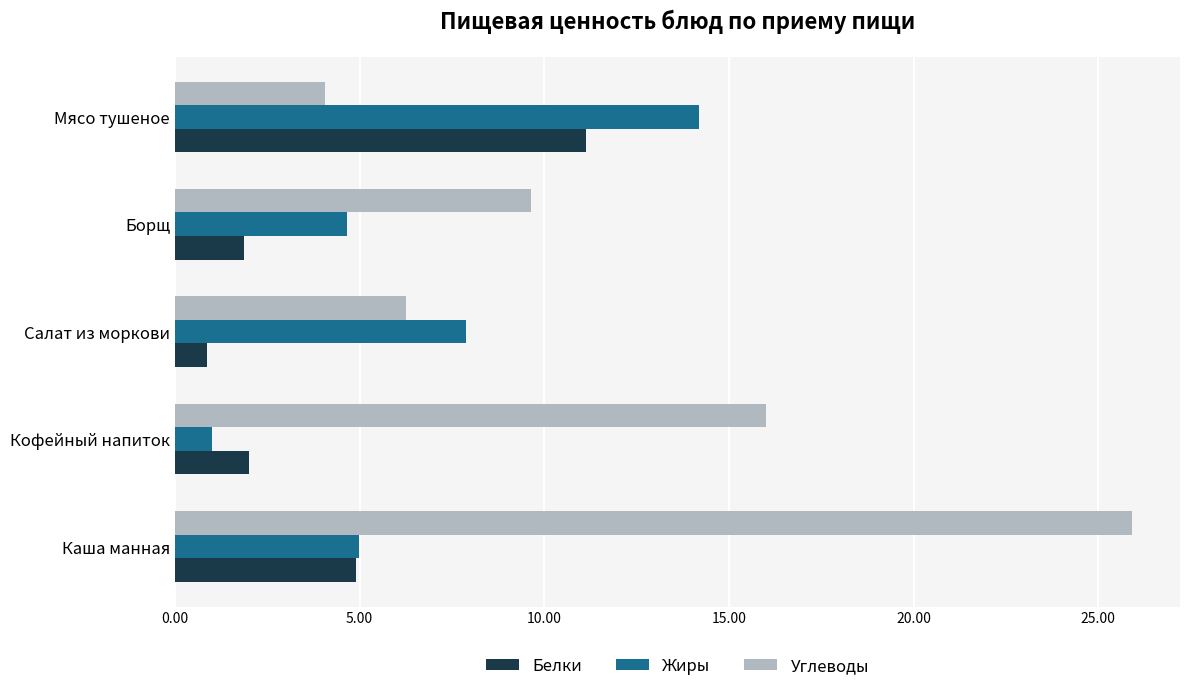

List the series in order of their overall mean, lowest first.

Белки, Жиры, Углеводы